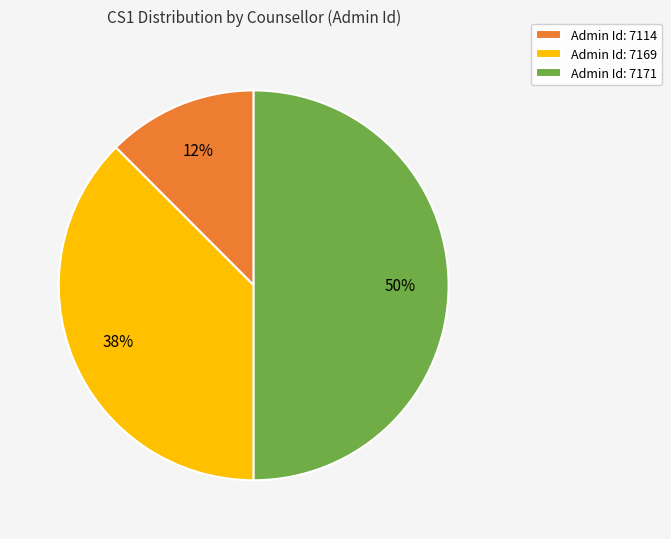

To the nearest percent, what is the average slice percentage?

33%